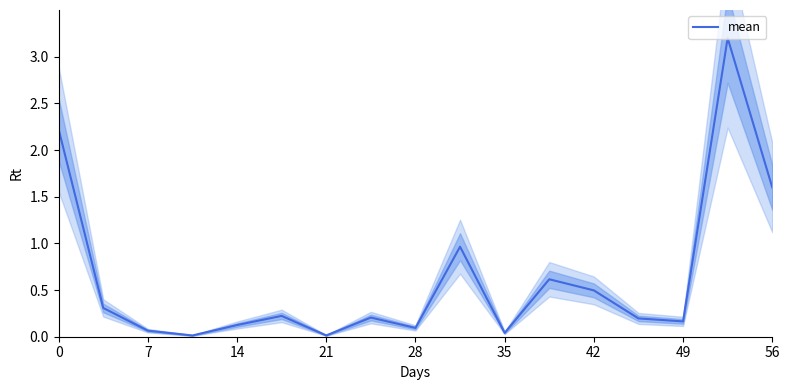

Which category has the highest value across all series?

15